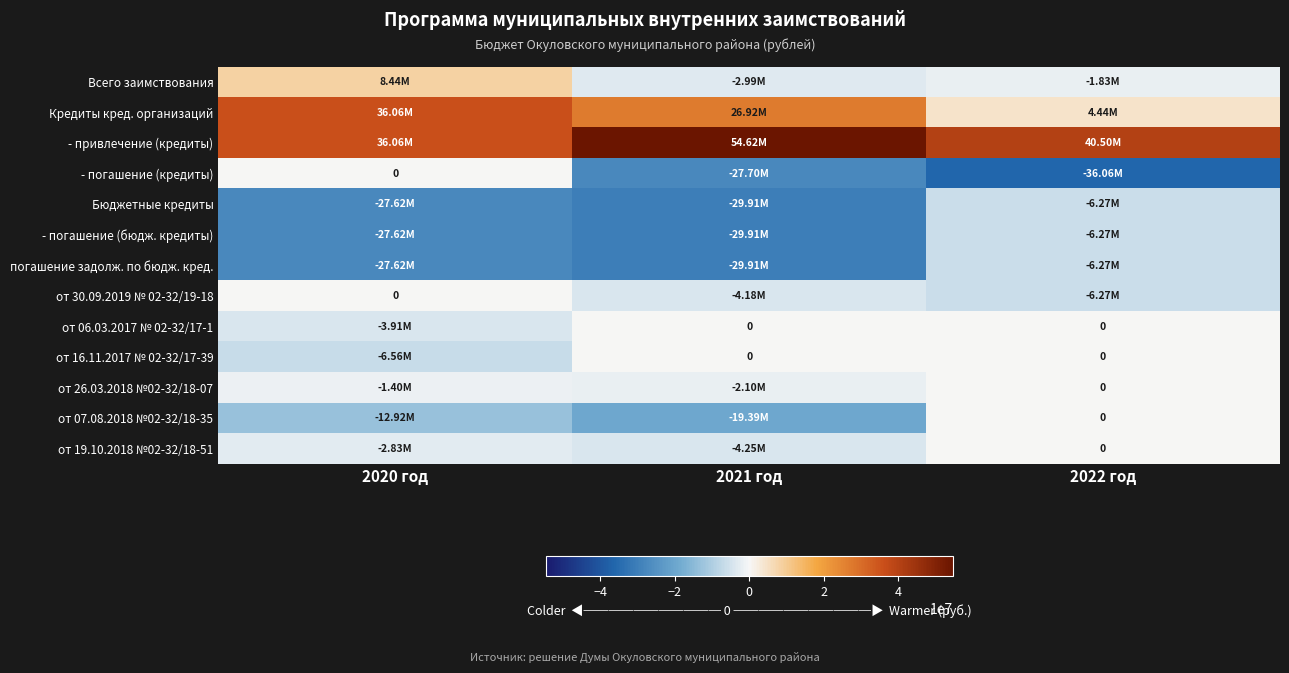

How many series are shown in this chart?

13